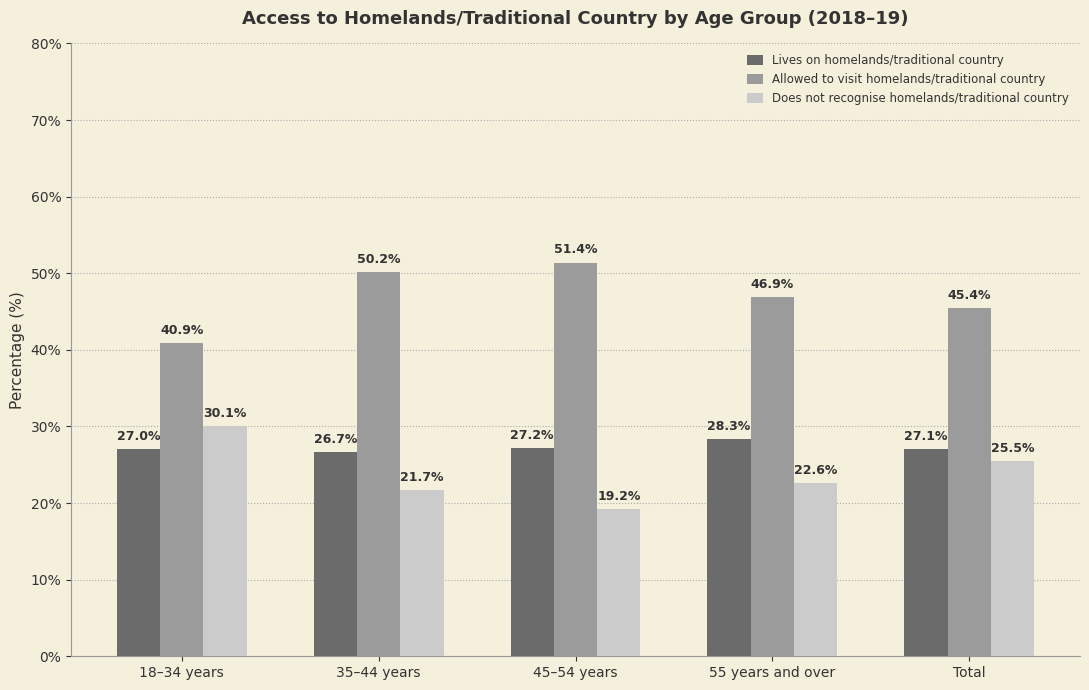

Which label corresponds to the largest value in the chart?

45–54 years